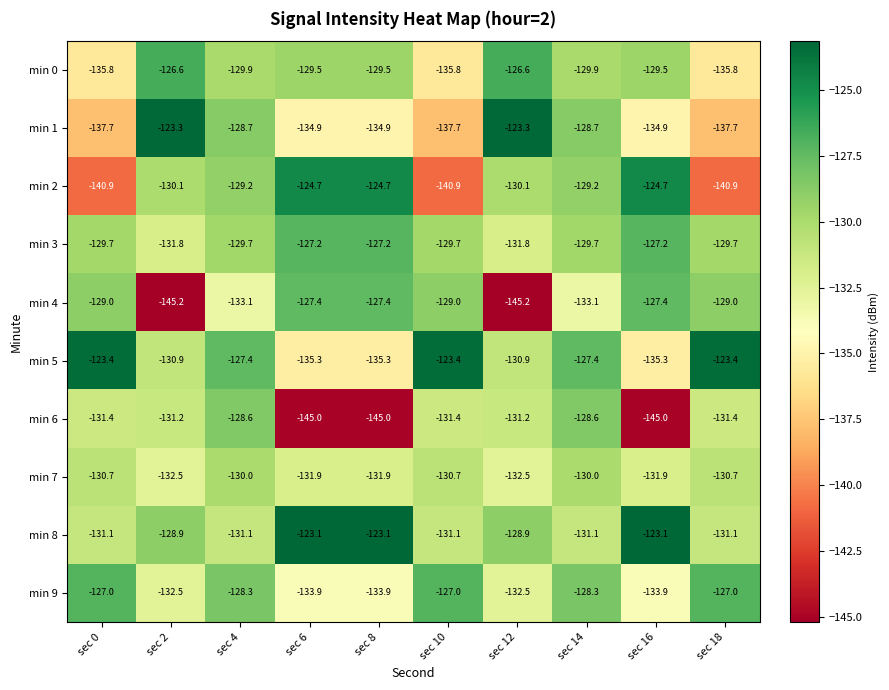

List the series in order of their peak value, highest first.

min 8, min 1, min 5, min 2, min 0, min 9, min 3, min 4, min 6, min 7